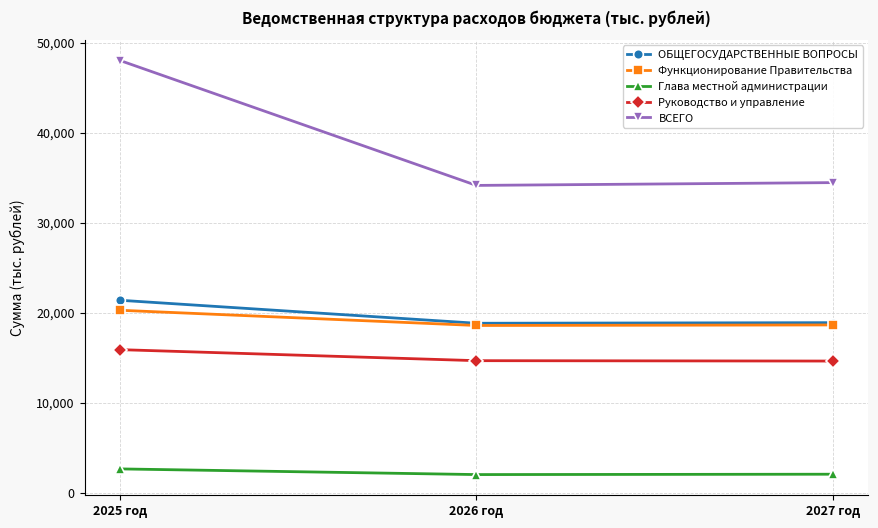

How many data points in Руководство и управление are less than 14662?

1